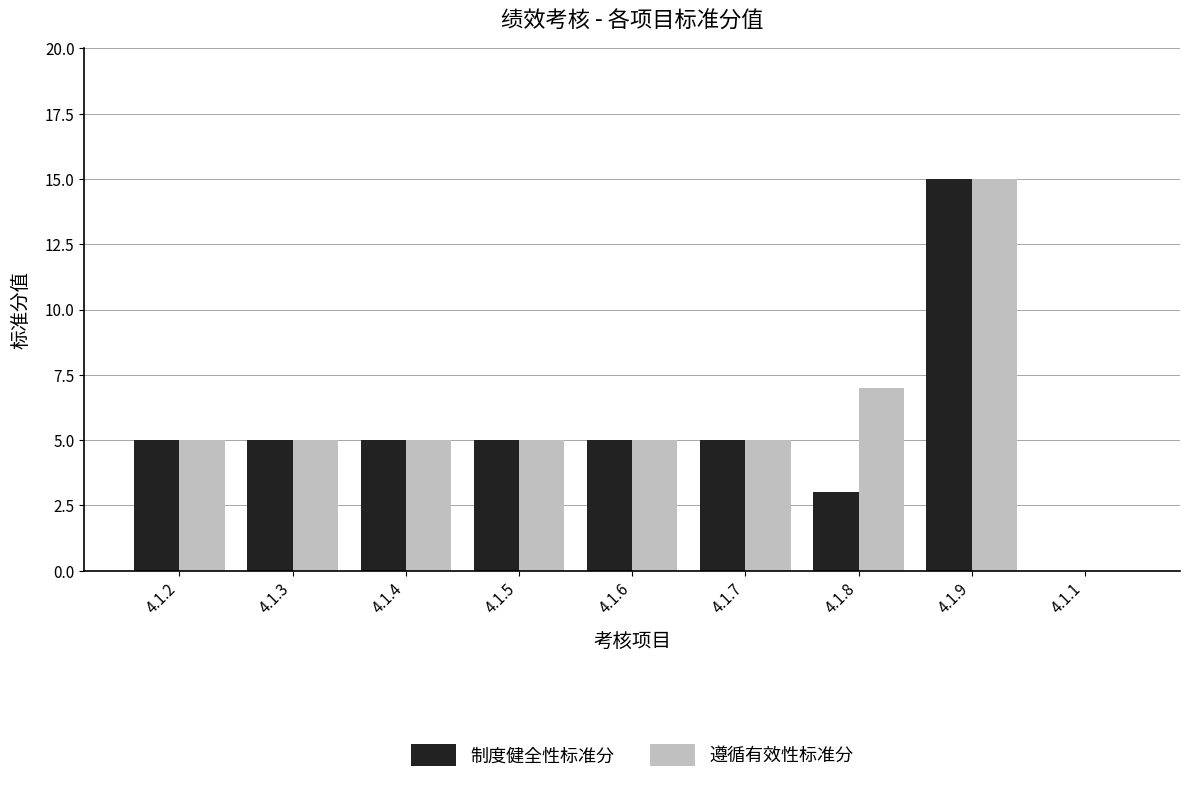

At which category is the sum across all series the highest?

4.1.9